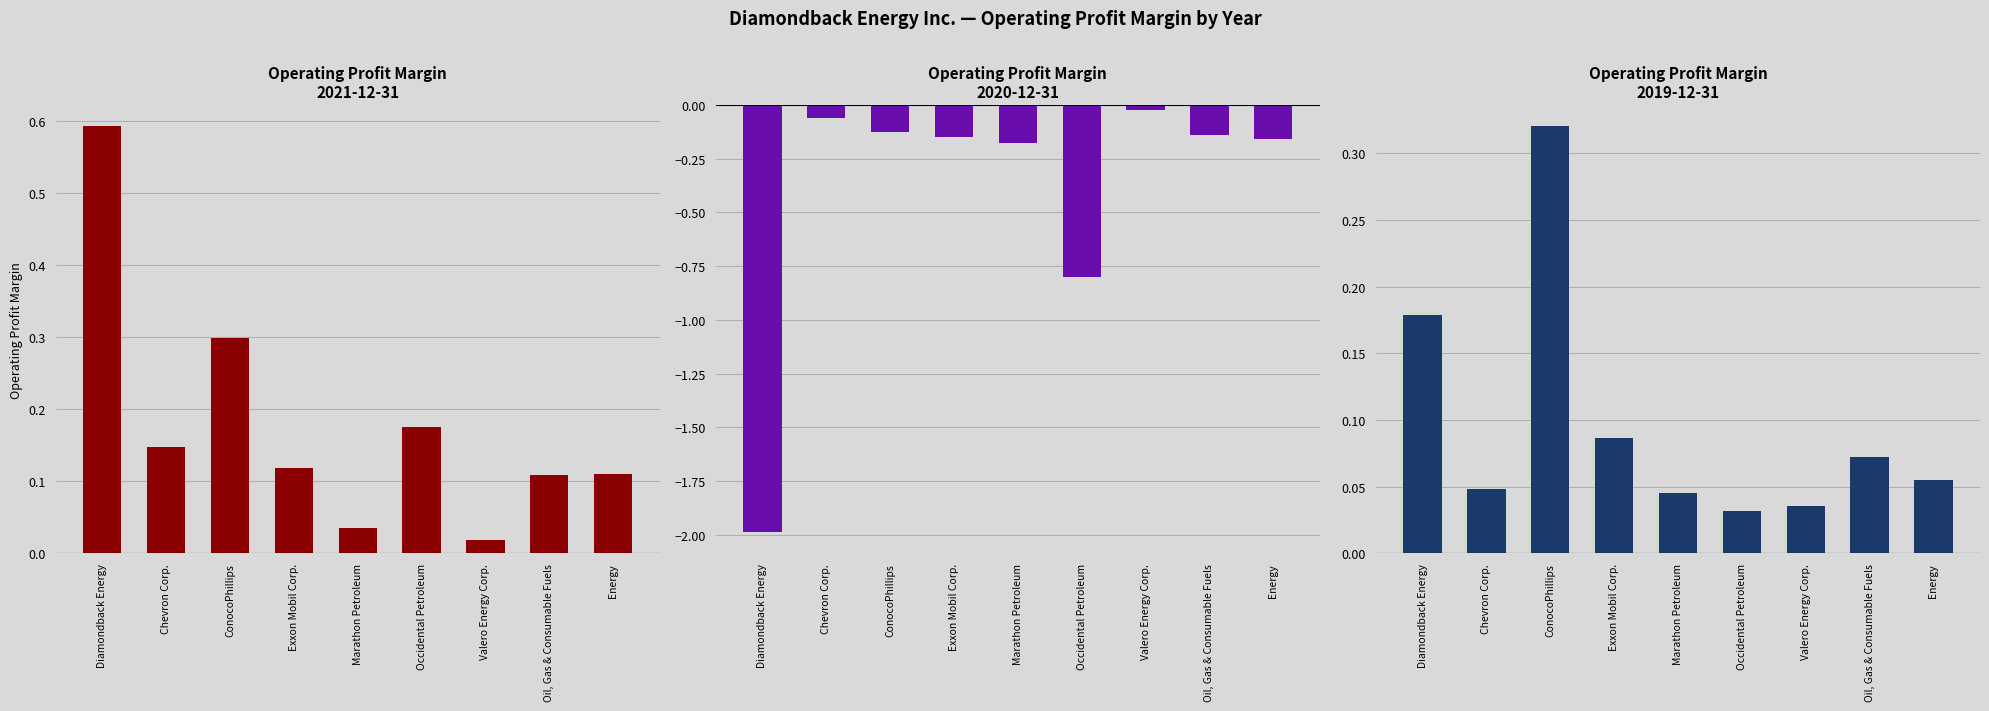

True or false: 2021-12-31 has a value of 0.6 at Diamondback Energy.

True